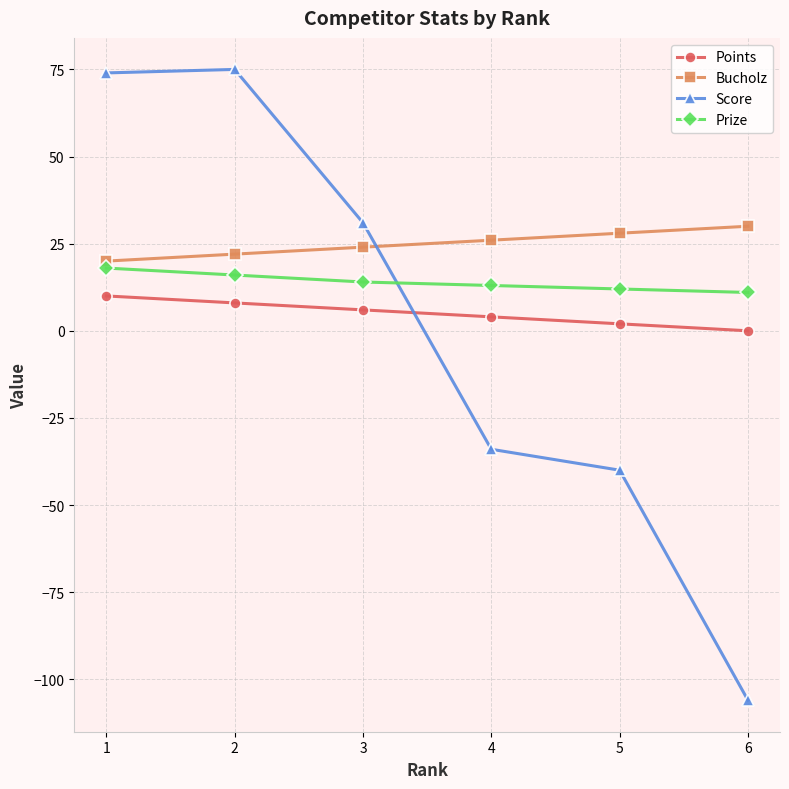

How many lines are shown in the chart?

4